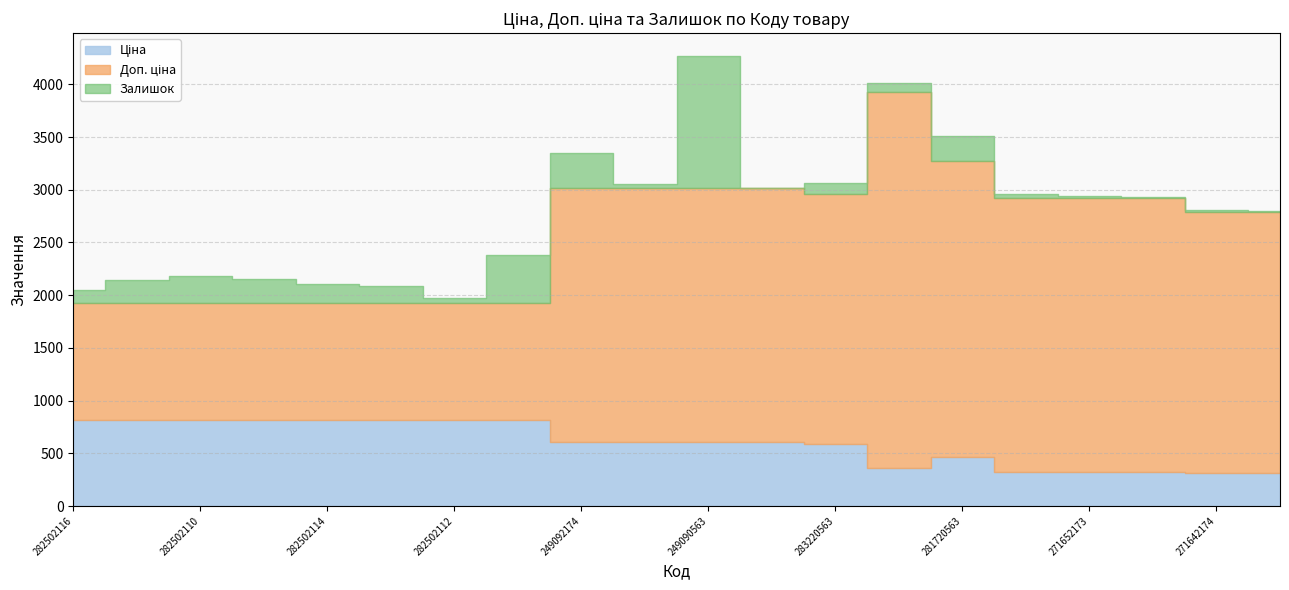

Where is the first local maximum for Ціна?

281720563